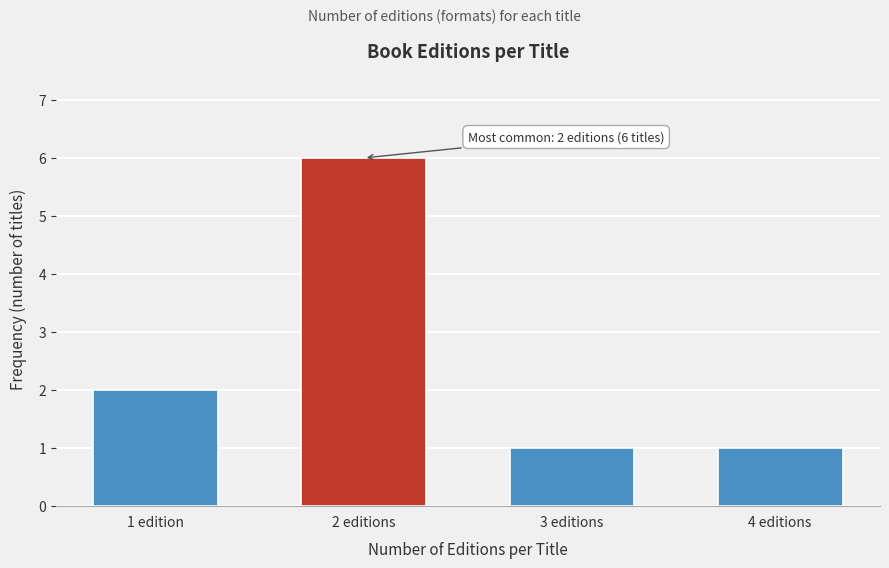

Reading left to right, list all the values displayed in this chart.

2	6	1	1